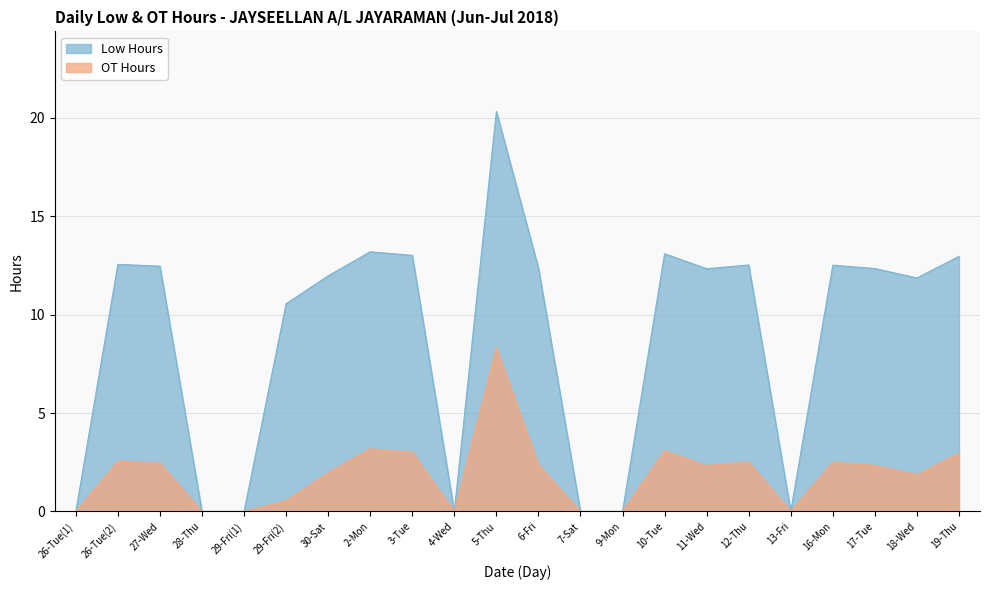

What is the value of the OT Hours point at the 6th from the left?

0.6